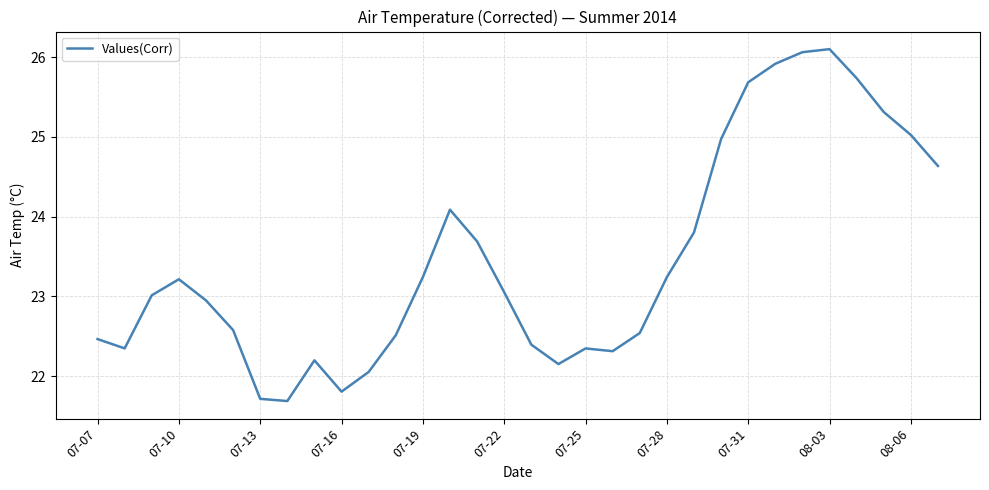

Is this an area chart (filled region under the line)?

No